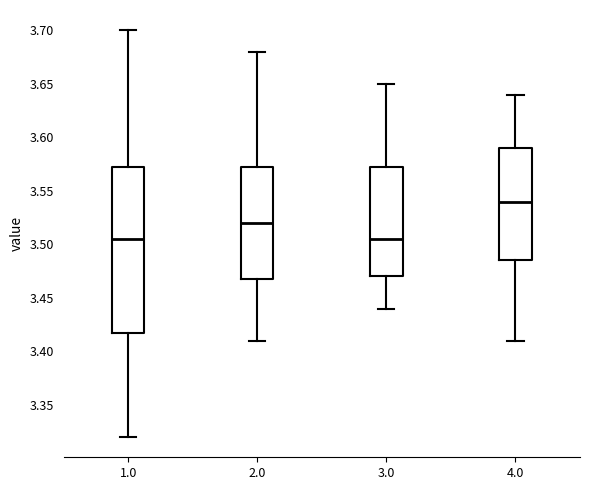

Which box has the highest median line?

4.0